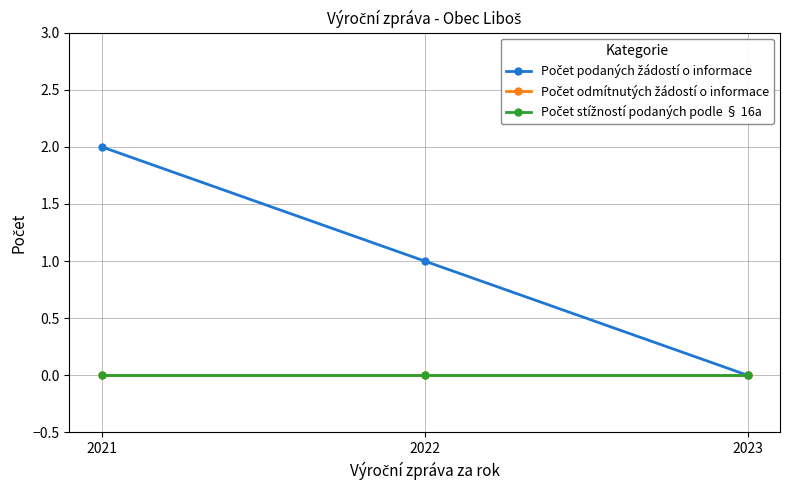

What is the value of the Počet podaných žádostí o informace point at the 2nd from the left?

1